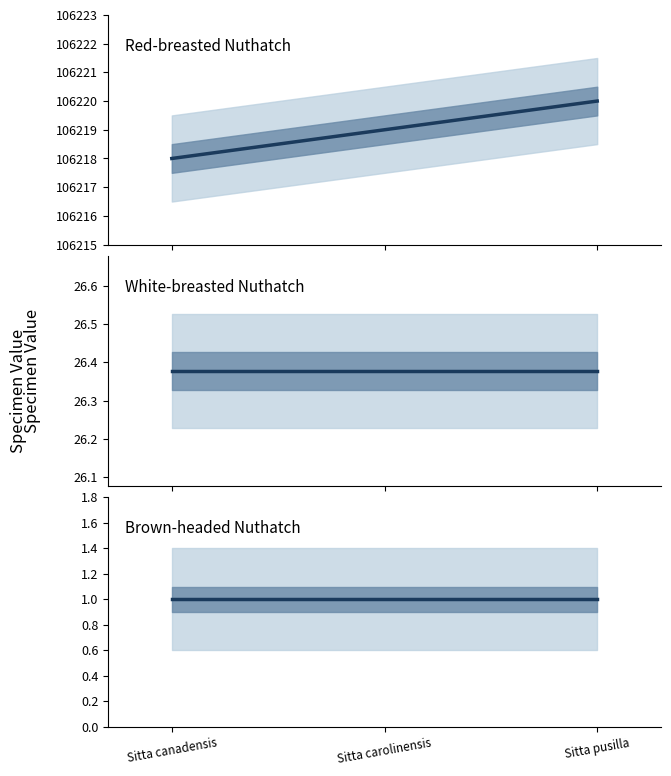

The value of Count at Sitta canadensis is 1.0. True or false?

True